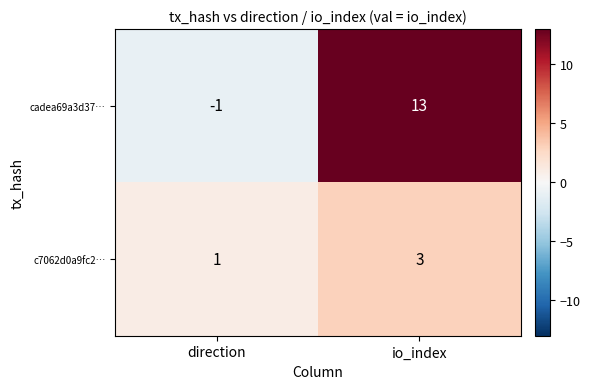

Is it true that cadea69a3d37… equals -2 at direction?

False